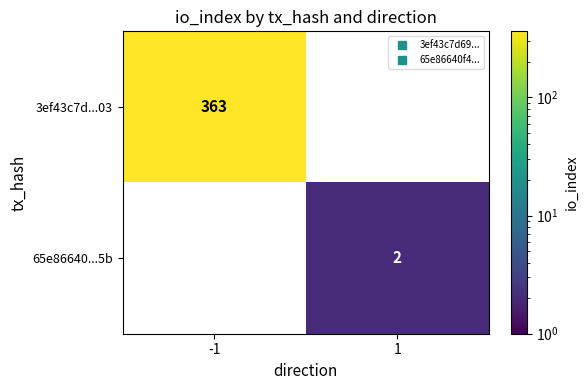

What is the greatest value displayed?

363.0